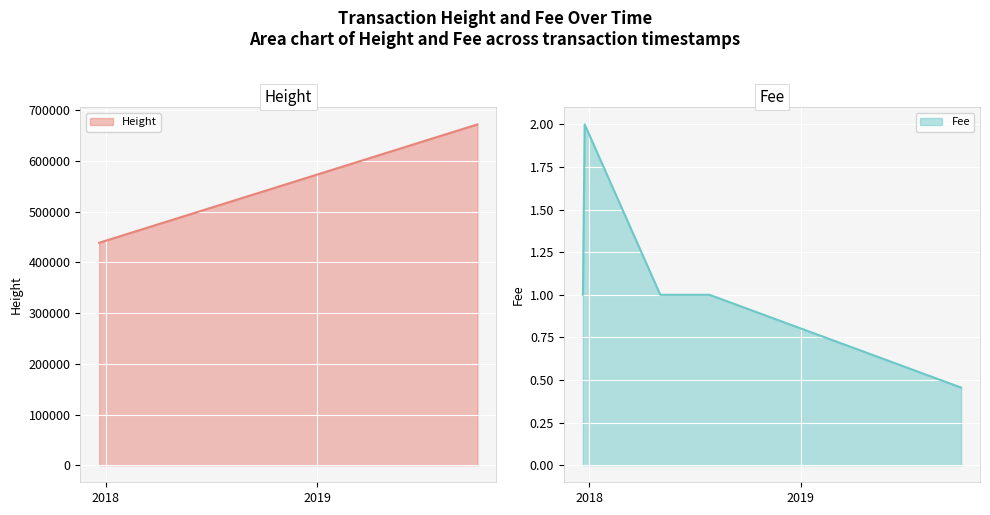

True or false: Height and Fee cross at least once.

False